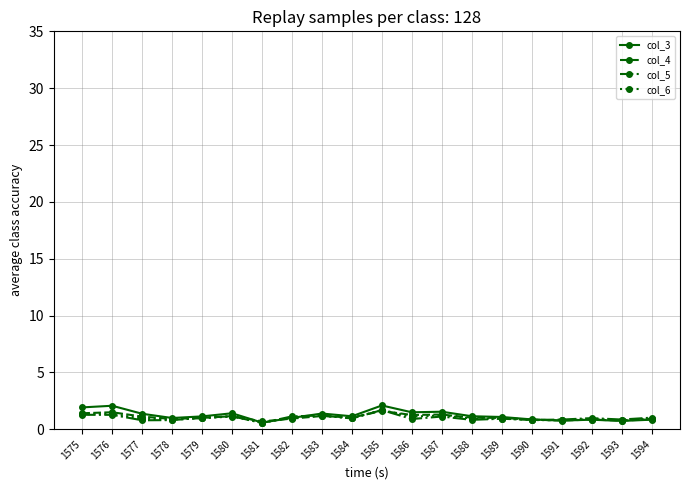

How many categories are shown in the chart?

20